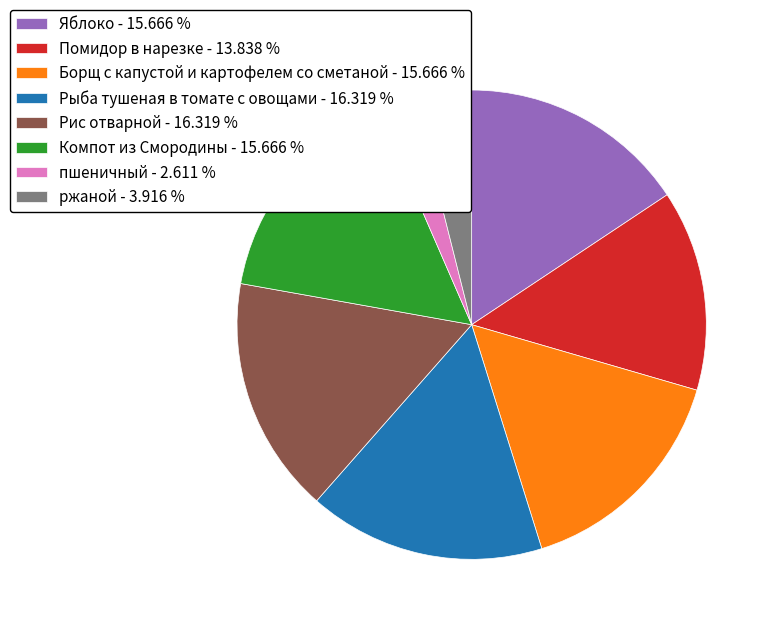

True or false: Яблоко accounts for 16% of the total.

True